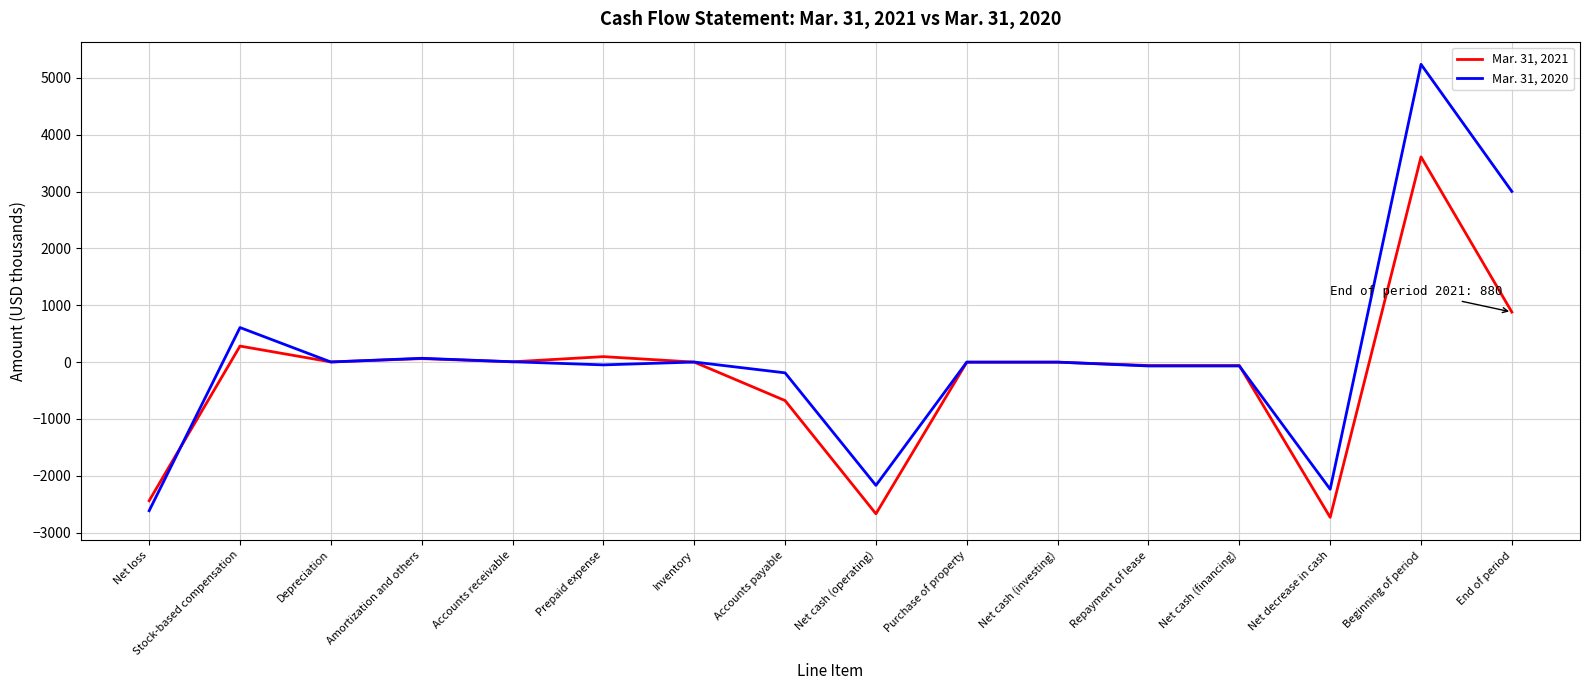

Between Accounts payable and Net decrease in cash, which series saw the biggest shift?

Mar. 31, 2021